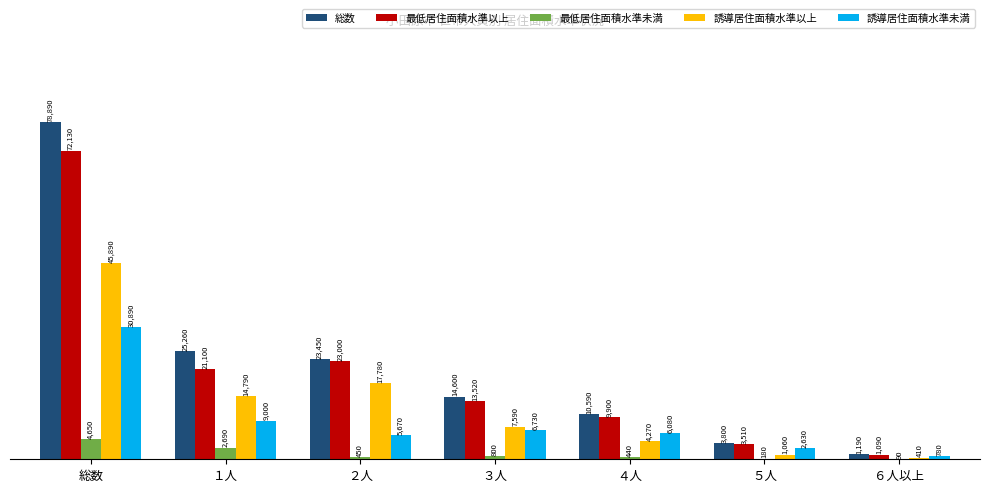

Is the value of 誘導居住面積水準以上 at ６人以上 greater than the value of 最低居住面積水準未満 at ５人?

Yes